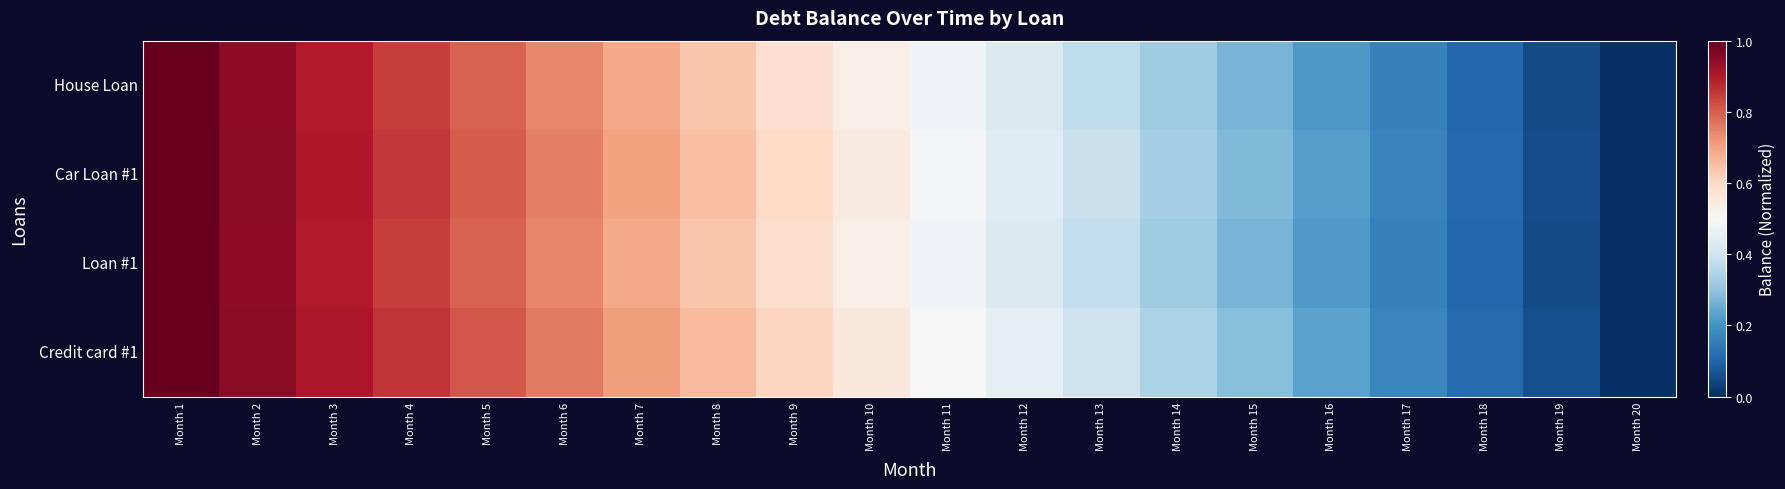

Which has a higher value, Month 11 or Month 7?

Month 7